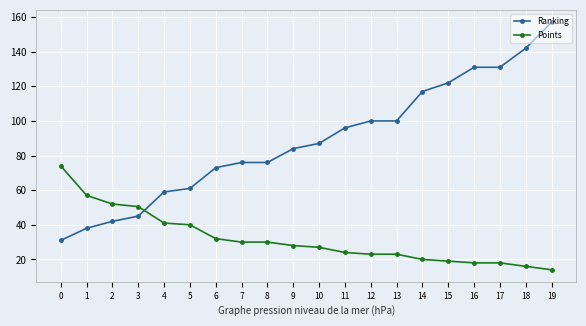

Is this an area chart (filled region under the line)?

No